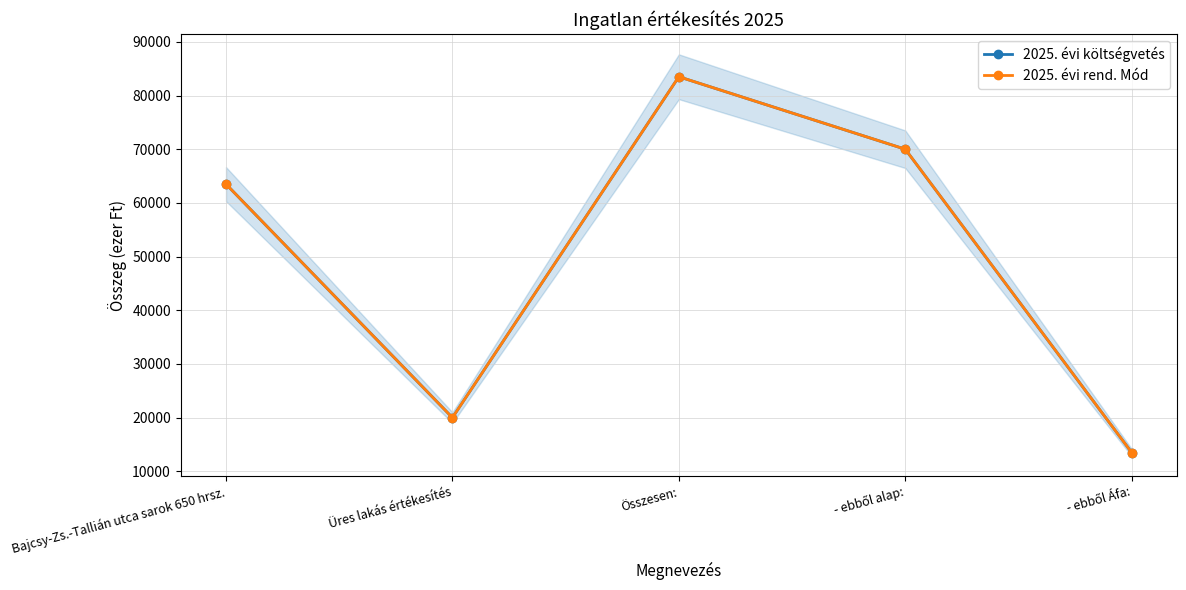

What is the difference between the maximum and minimum values in the 2025. évi rend. Mód series?

70000